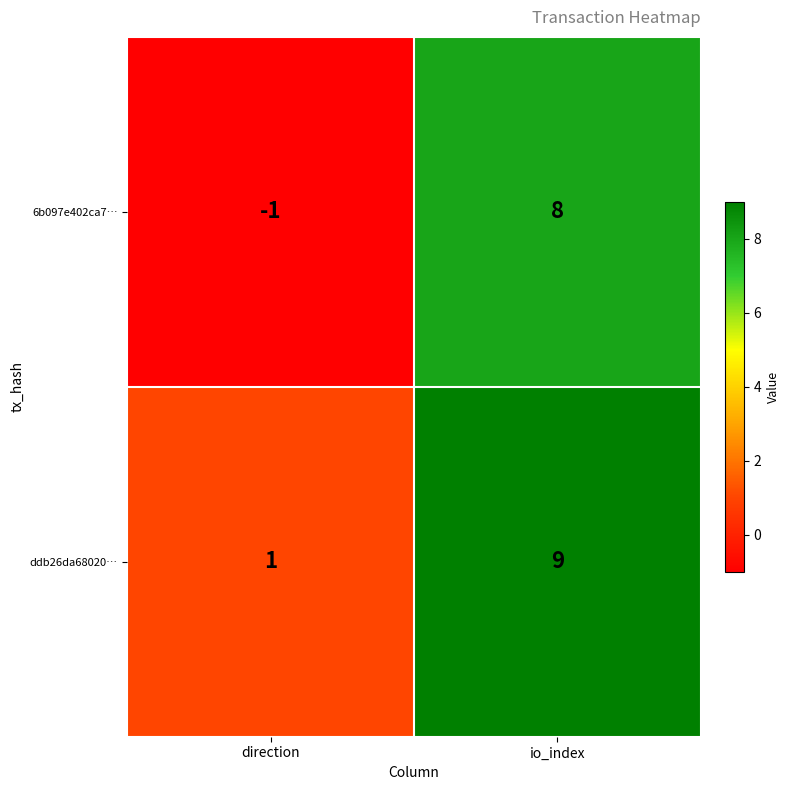

How many values in the 6b097e402ca7… series are below 8?

1